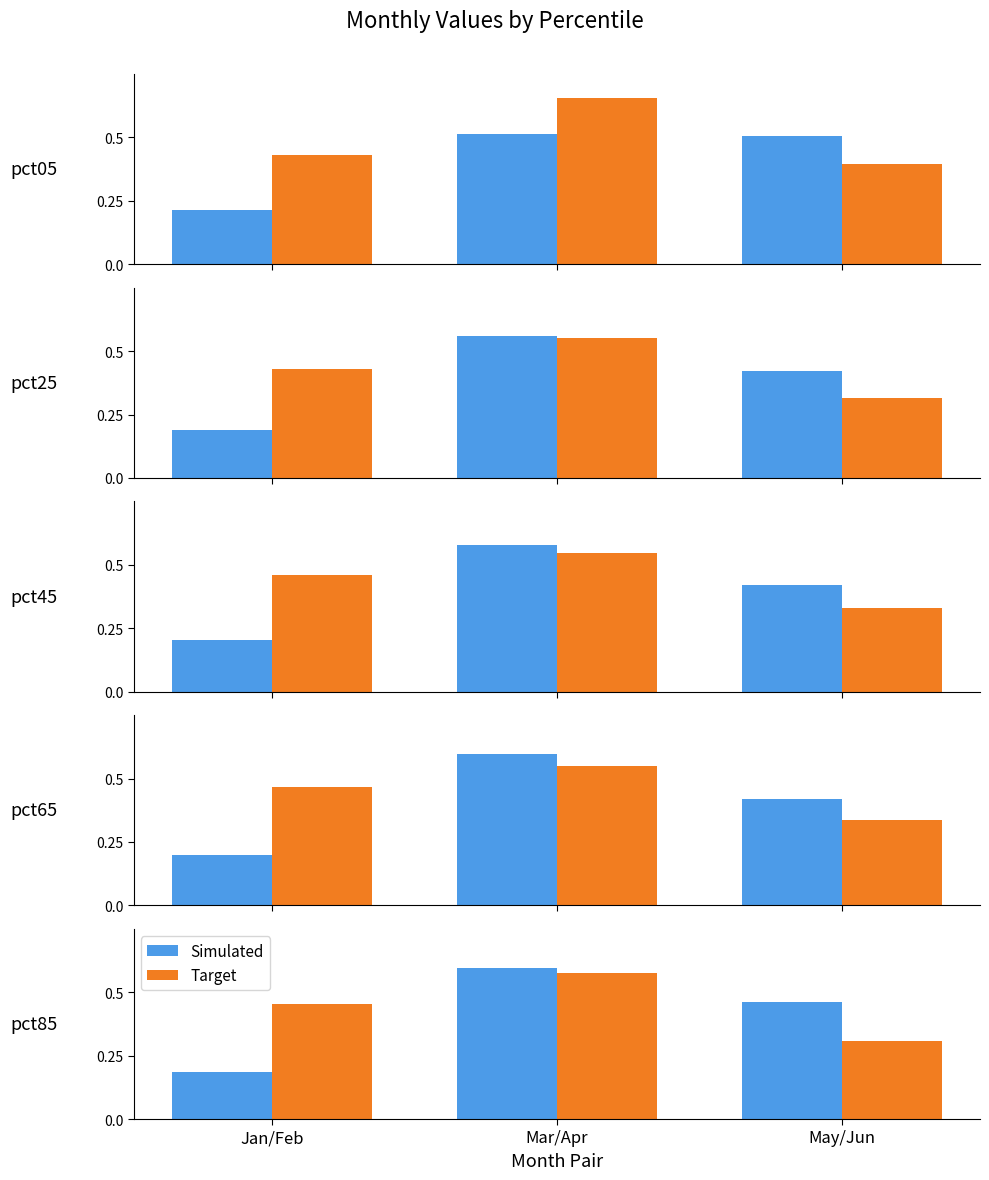

What are all the series names shown in the legend?

Simulated, Target